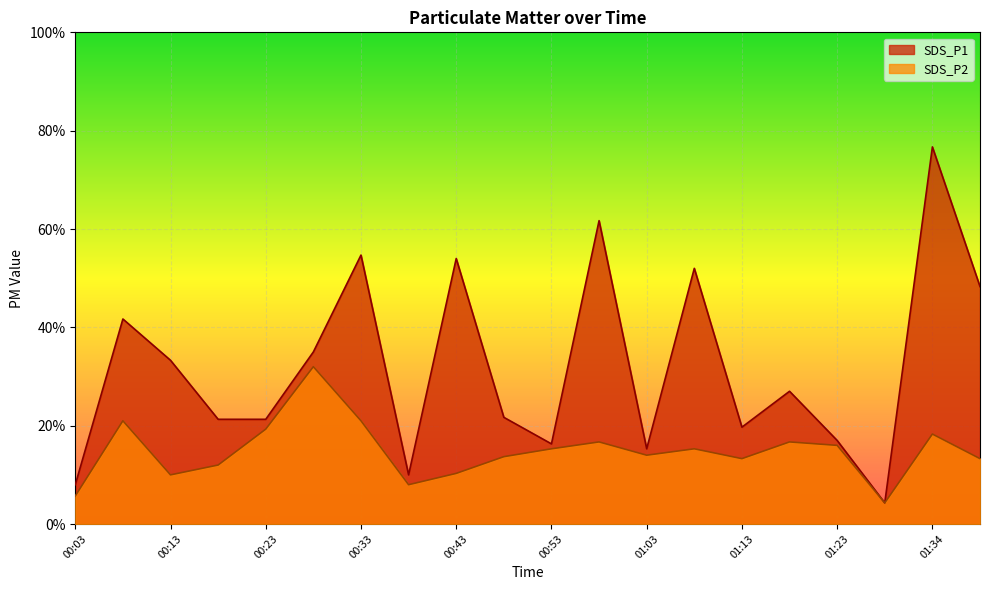

How many series are shown in this chart?

2